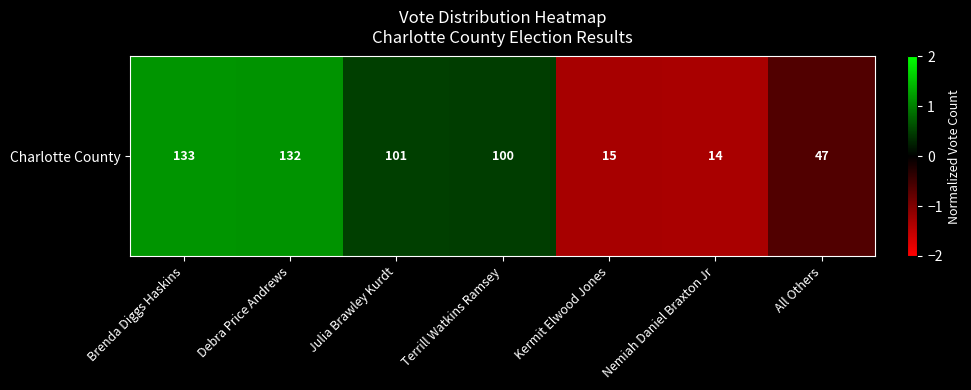

Rank the categories by value from lowest to highest.

Nemiah Daniel Braxton Jr, Kermit Elwood Jones, All Others, Terrill Watkins Ramsey, Julia Brawley Kurdt, Debra Price Andrews, Brenda Diggs Haskins